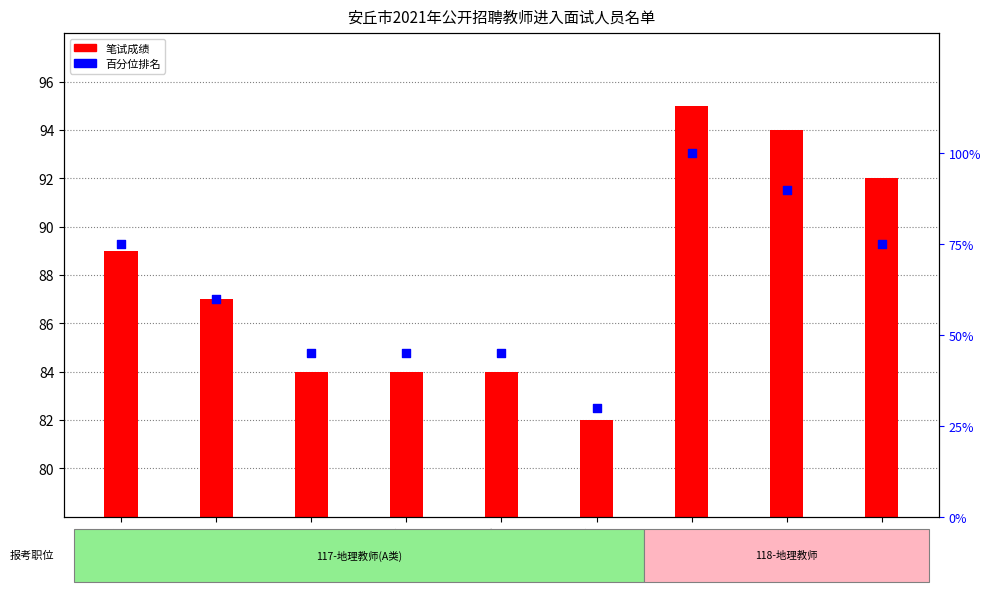

What is the change in value from 杨晓敏 to 李晓琪?

-30